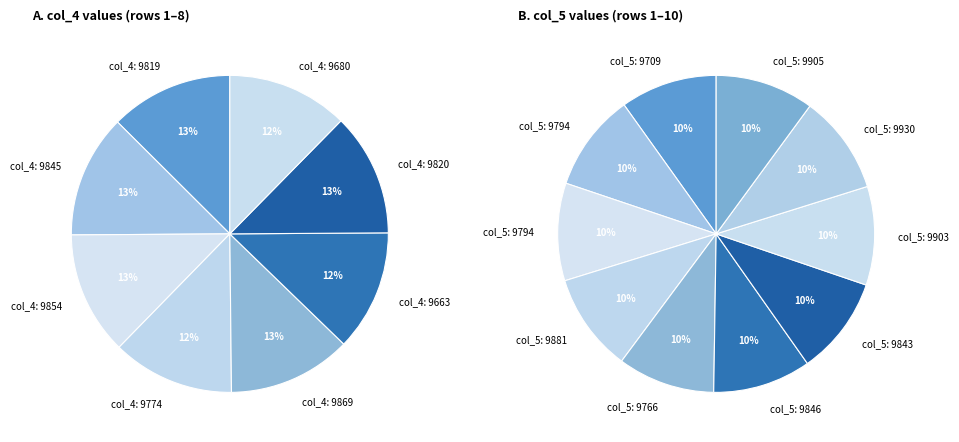

Does any single category account for the majority?

No